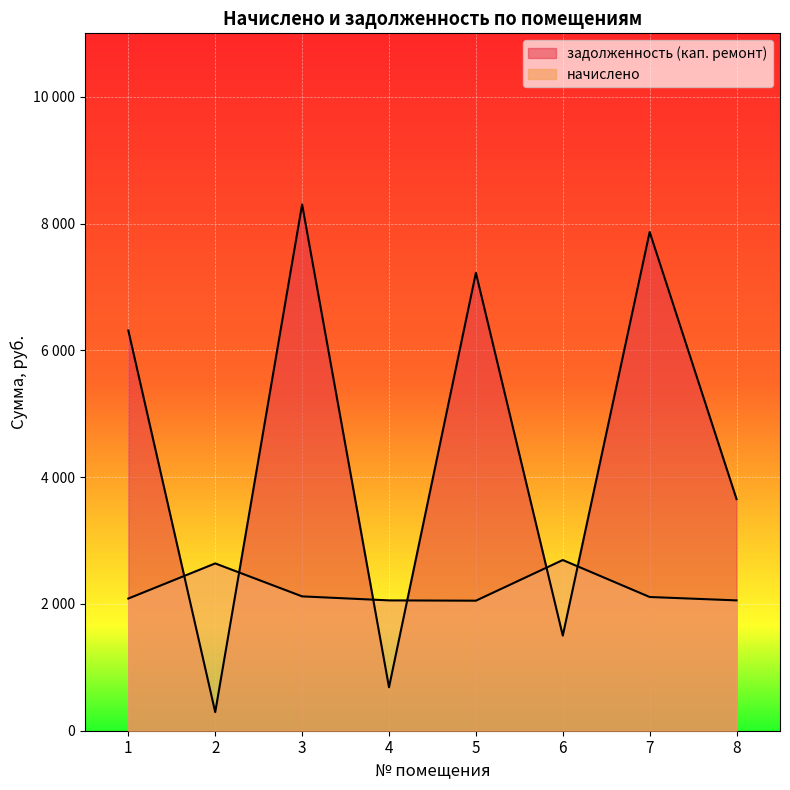

How many lines are shown in the chart?

2